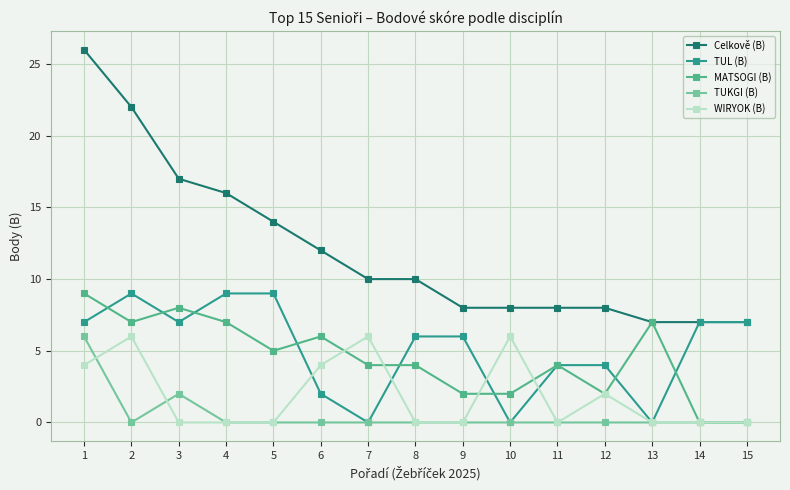

How many lines are shown in the chart?

5